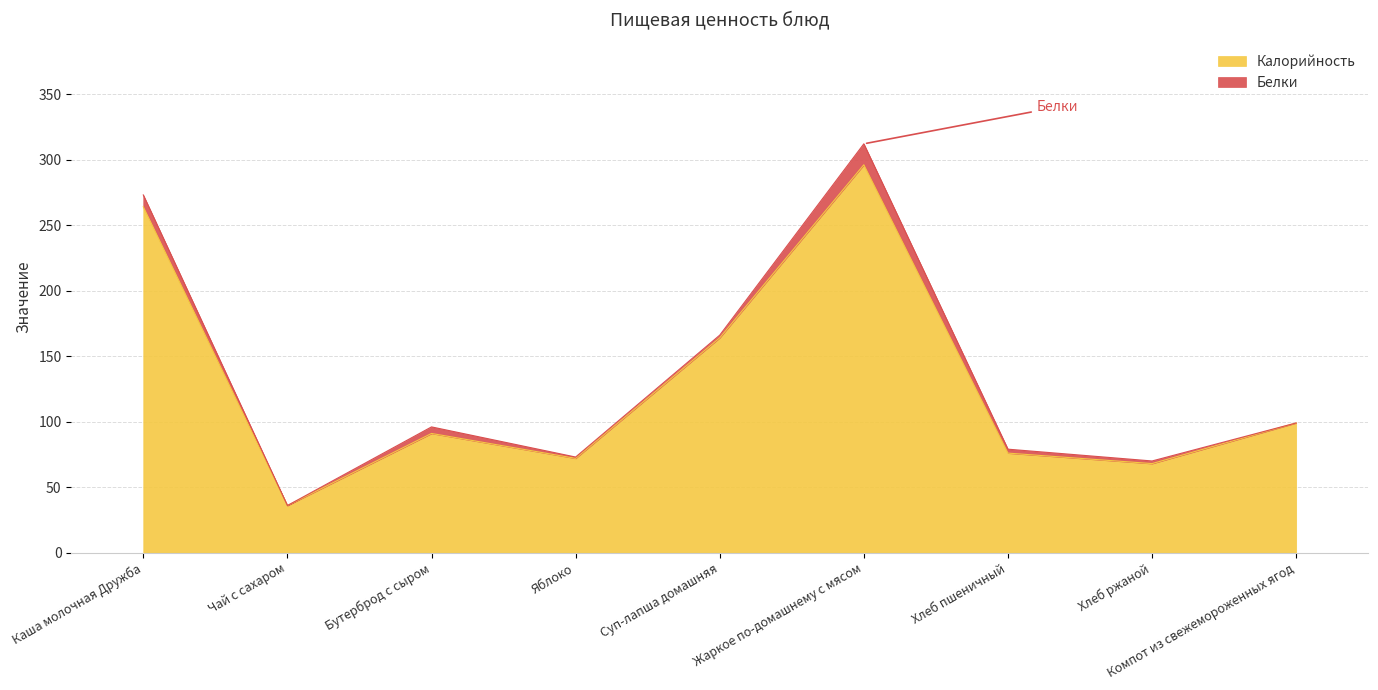

What is the label of the 4th point from the right?

Жаркое по-домашнему с мясом